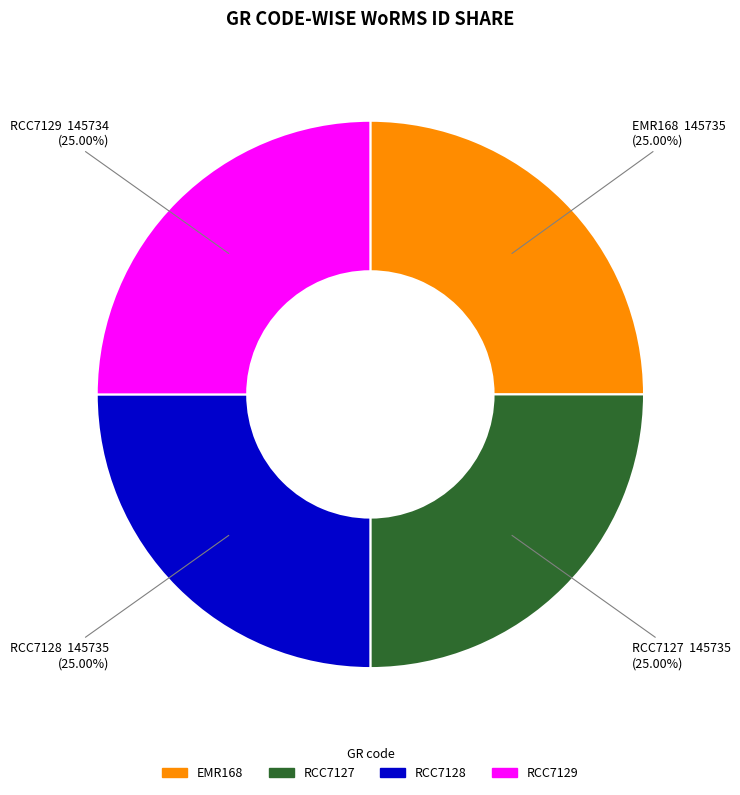

Combined, what portion of the pie is RCC7129 and RCC7127?

50.0%